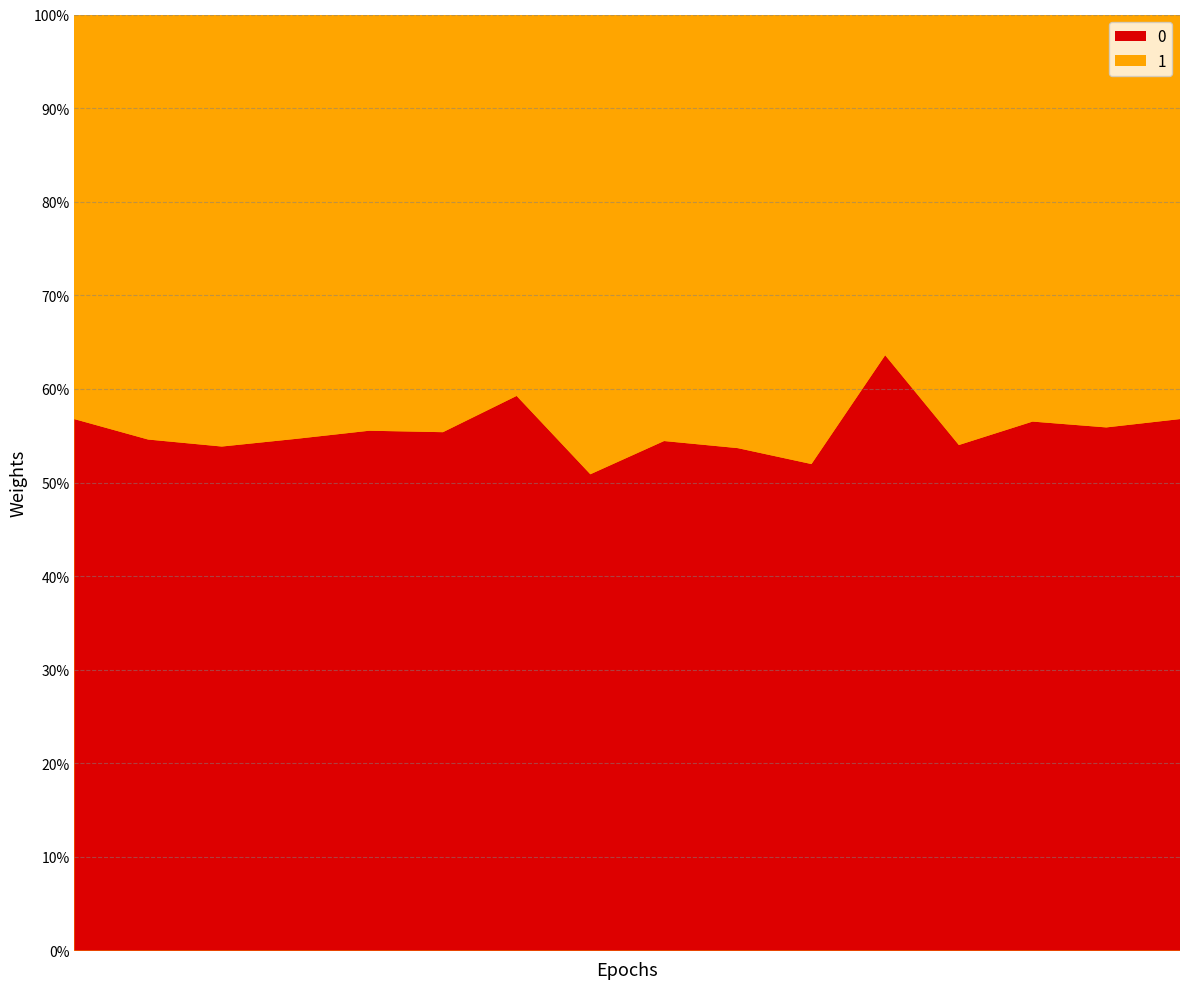

What are all the series names shown in the legend?

0, 1